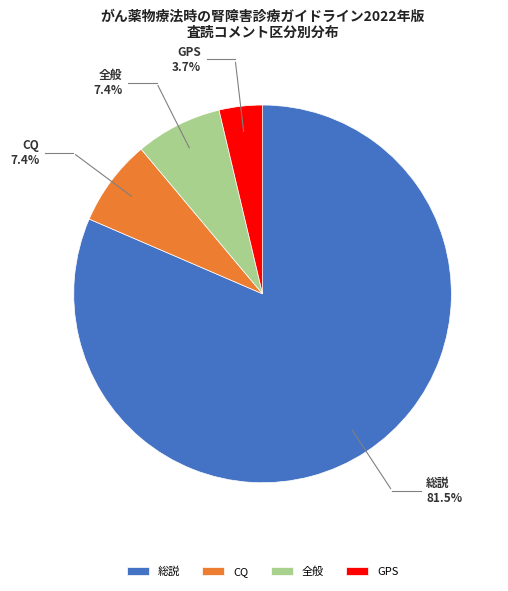

Approximately how many times larger is the value at CQ compared to GPS?

2.0